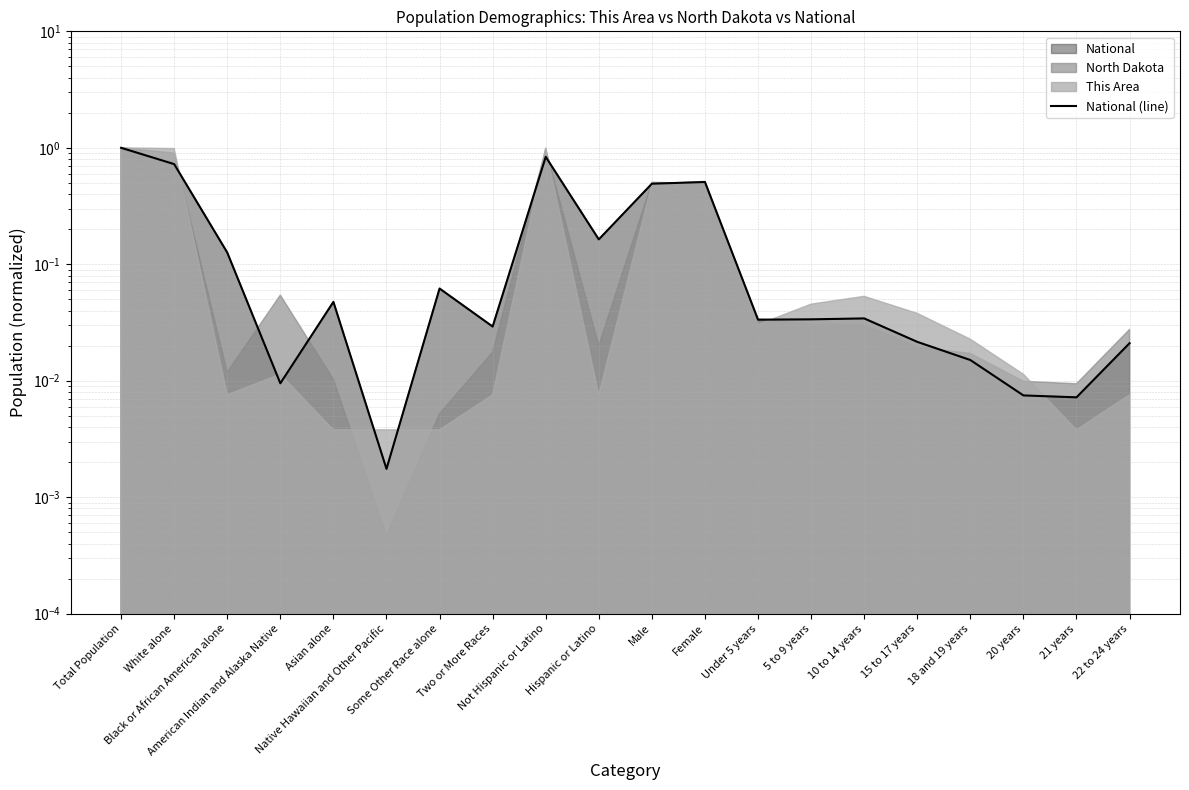

Between 21 years and 20 years, which is larger?

20 years